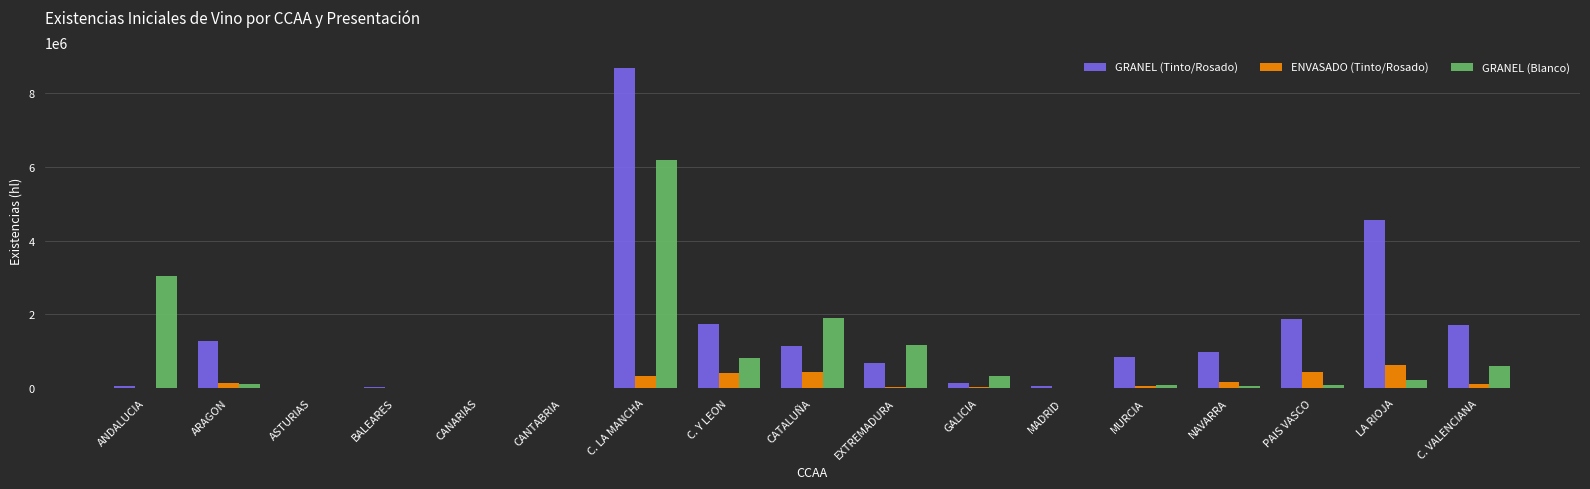

What value does the GRANEL (Tinto/Rosado) series have at MURCIA, to the nearest 10?

849940